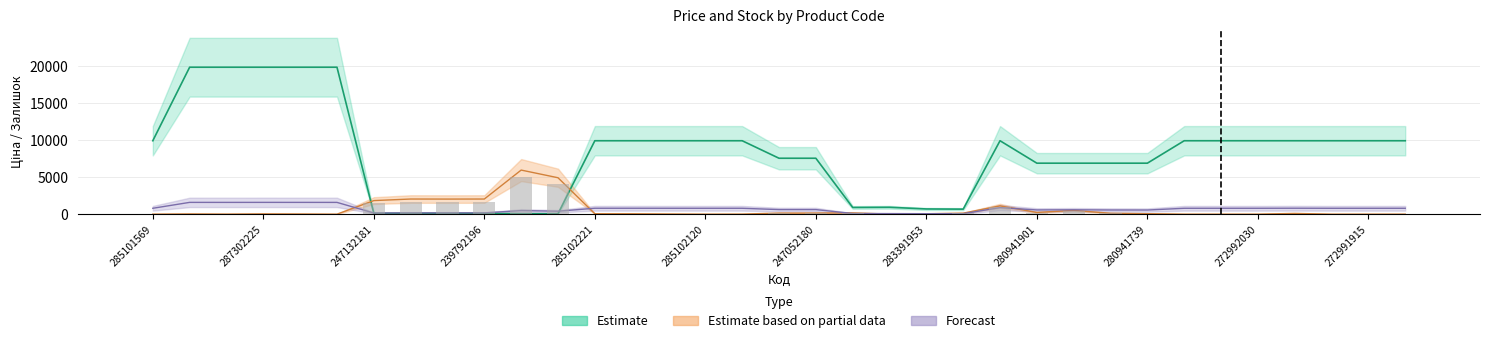

What is the total value across all series at 283391953?

747.4